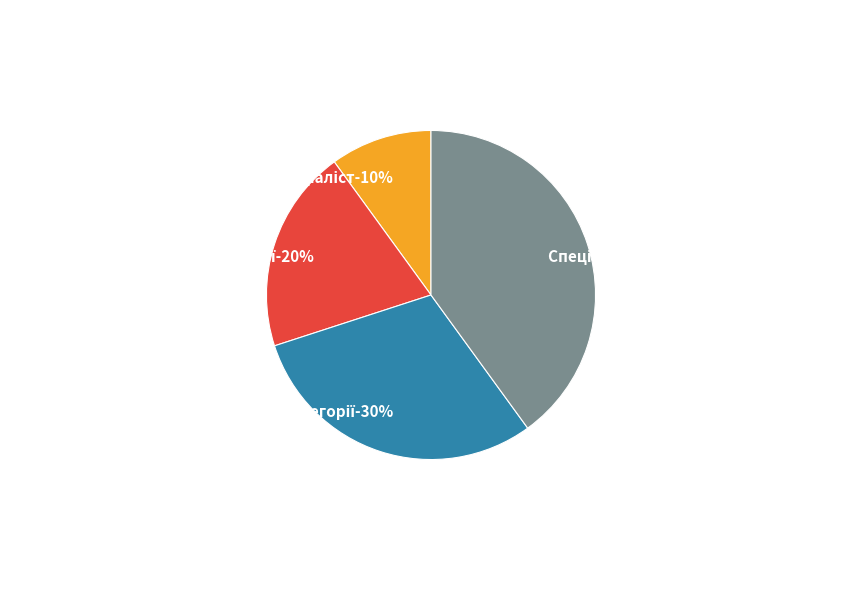

Rank the categories by value from highest to lowest.

Спеціаліст вищої категорії, Спеціаліст першої категорії, Спеціаліст другої категорії, Спеціаліст